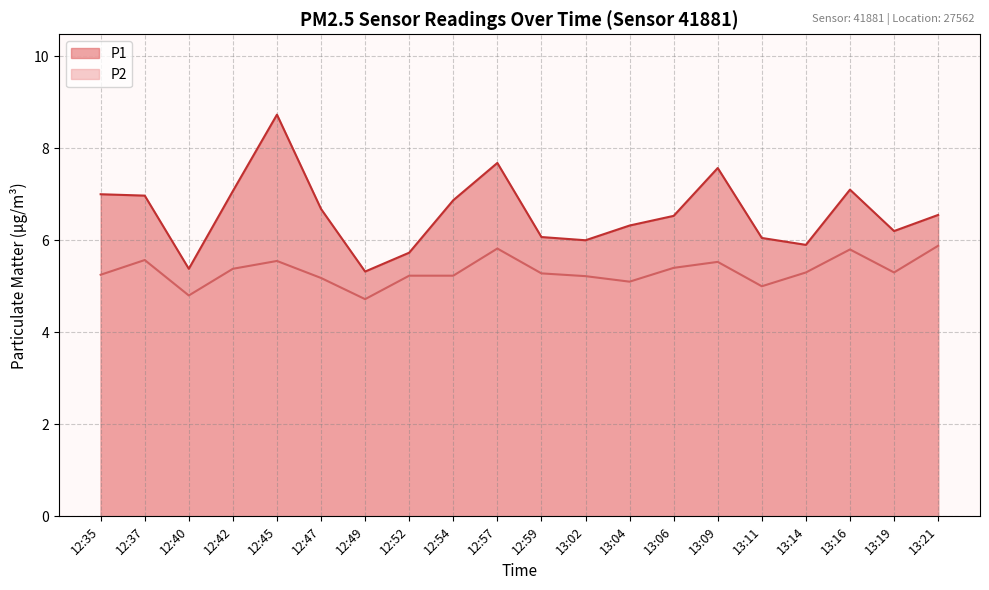

Between 12:40 and 13:09, which is larger?

13:09